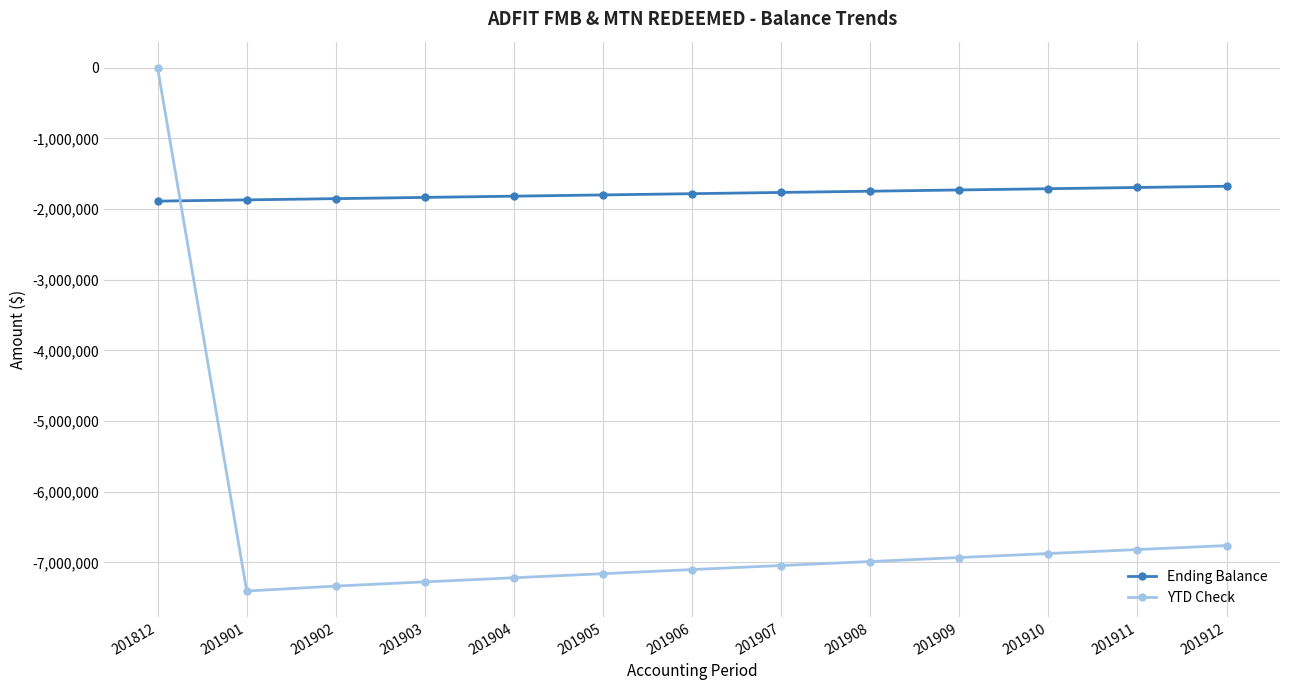

List the series in order of their overall mean, lowest first.

YTD Check, Ending Balance